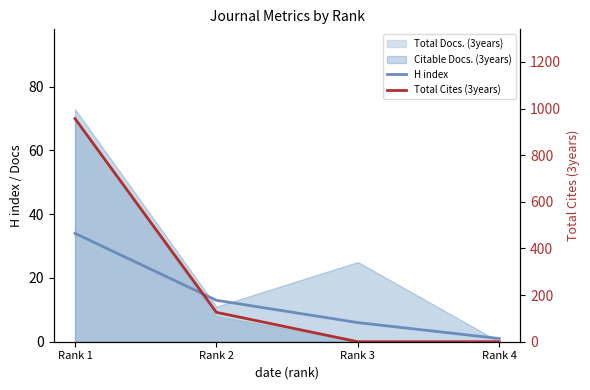

Is it true that H index equals 1 at Rank 4?

True